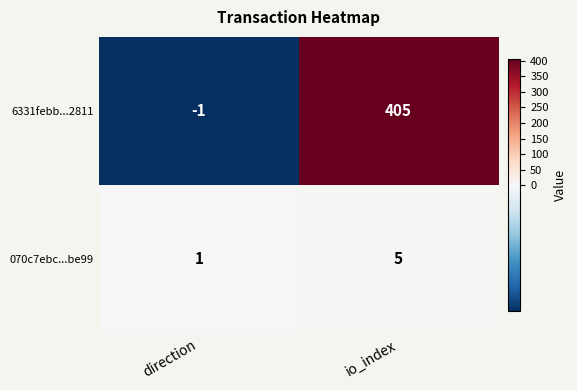

What is the difference between the maximum and minimum values in the 6331febb...2811 series?

406